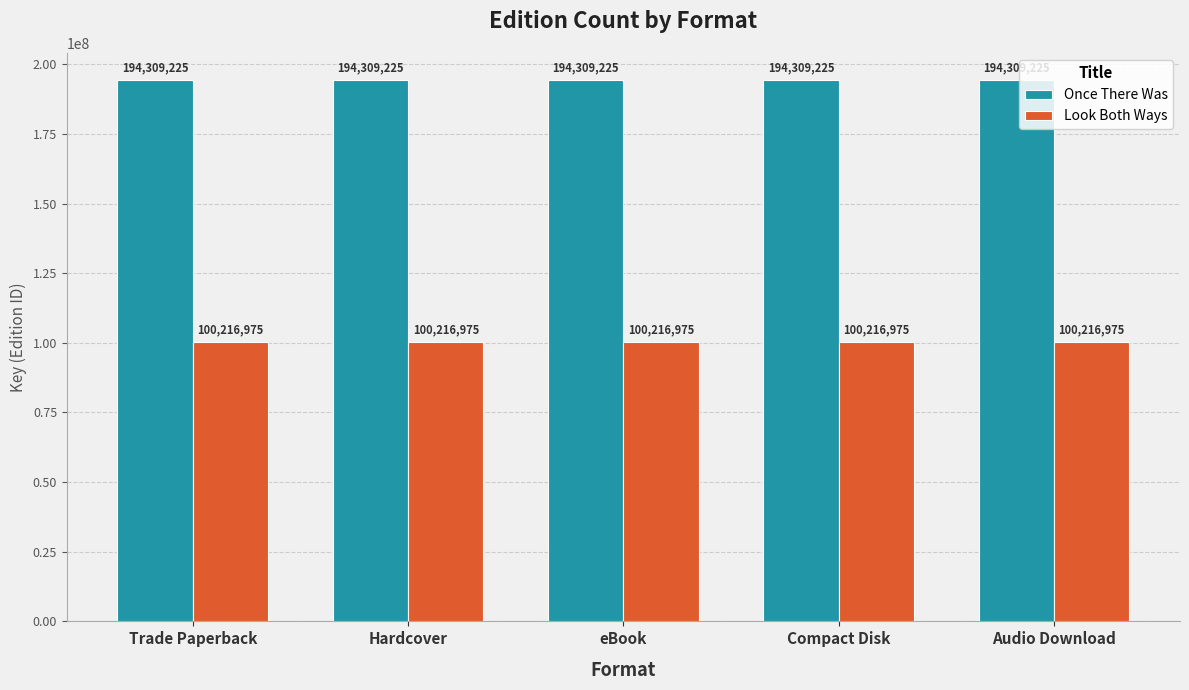

What is the highest value of the Once There Was series?

194309225